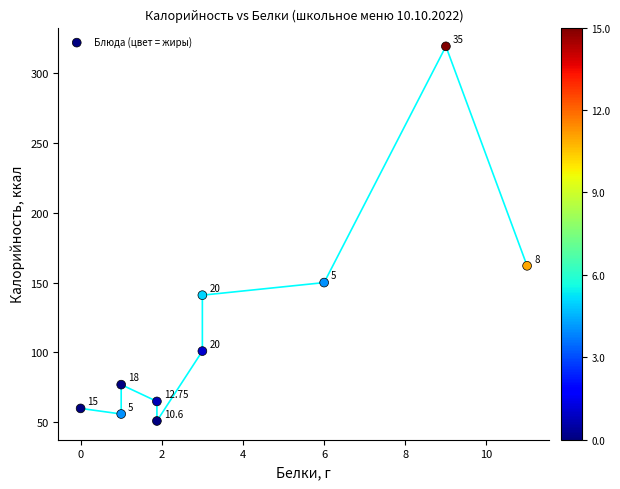

What is the range of Y values (max minus min)?

268